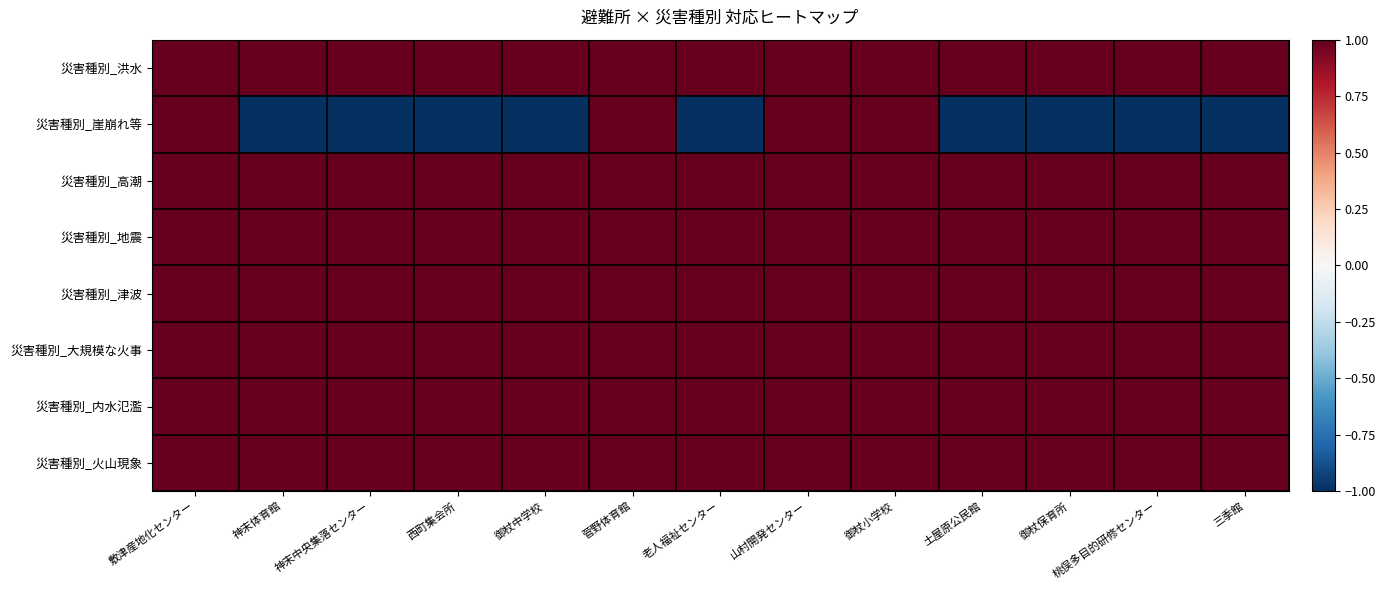

Reading left to right, extract all data points from this chart.

災害種別_洪水: 敷津産地化センター=1	神末体育館=1	神末中央集落センター=1	西町集会所=1	御杖中学校=1	菅野体育館=1	老人福祉センター=1	山村開発センター=1	御杖小学校=1	土屋原公民館=1	御杖保育所=1	桃俣多目的研修センター=1	三季館=1
災害種別_崖崩れ等: 敷津産地化センター=1	神末体育館=-1	神末中央集落センター=-1	西町集会所=-1	御杖中学校=-1	菅野体育館=1	老人福祉センター=-1	山村開発センター=1	御杖小学校=1	土屋原公民館=-1	御杖保育所=-1	桃俣多目的研修センター=-1	三季館=-1
災害種別_高潮: 敷津産地化センター=1	神末体育館=1	神末中央集落センター=1	西町集会所=1	御杖中学校=1	菅野体育館=1	老人福祉センター=1	山村開発センター=1	御杖小学校=1	土屋原公民館=1	御杖保育所=1	桃俣多目的研修センター=1	三季館=1
災害種別_地震: 敷津産地化センター=1	神末体育館=1	神末中央集落センター=1	西町集会所=1	御杖中学校=1	菅野体育館=1	老人福祉センター=1	山村開発センター=1	御杖小学校=1	土屋原公民館=1	御杖保育所=1	桃俣多目的研修センター=1	三季館=1
災害種別_津波: 敷津産地化センター=1	神末体育館=1	神末中央集落センター=1	西町集会所=1	御杖中学校=1	菅野体育館=1	老人福祉センター=1	山村開発センター=1	御杖小学校=1	土屋原公民館=1	御杖保育所=1	桃俣多目的研修センター=1	三季館=1
災害種別_大規模な火事: 敷津産地化センター=1	神末体育館=1	神末中央集落センター=1	西町集会所=1	御杖中学校=1	菅野体育館=1	老人福祉センター=1	山村開発センター=1	御杖小学校=1	土屋原公民館=1	御杖保育所=1	桃俣多目的研修センター=1	三季館=1
災害種別_内水氾濫: 敷津産地化センター=1	神末体育館=1	神末中央集落センター=1	西町集会所=1	御杖中学校=1	菅野体育館=1	老人福祉センター=1	山村開発センター=1	御杖小学校=1	土屋原公民館=1	御杖保育所=1	桃俣多目的研修センター=1	三季館=1
災害種別_火山現象: 敷津産地化センター=1	神末体育館=1	神末中央集落センター=1	西町集会所=1	御杖中学校=1	菅野体育館=1	老人福祉センター=1	山村開発センター=1	御杖小学校=1	土屋原公民館=1	御杖保育所=1	桃俣多目的研修センター=1	三季館=1